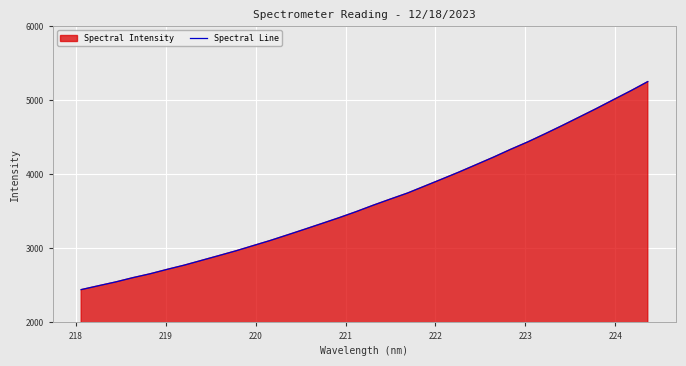

What is the minimum value shown in the chart?

2442.9